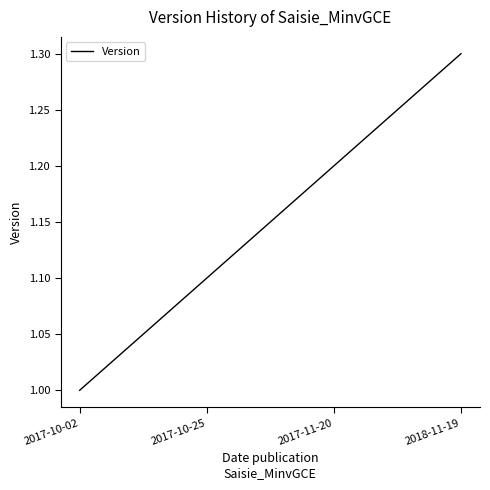

Is this an area chart (filled region under the line)?

No